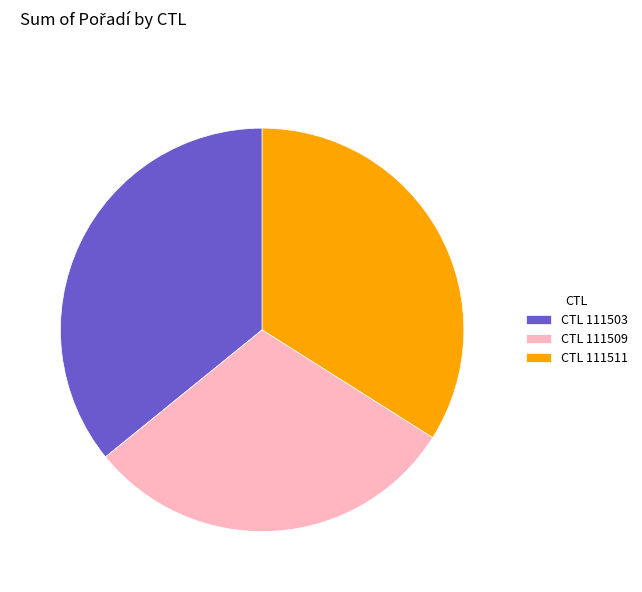

Combined, do CTL 111503 and CTL 111509 account for over 50%?

Yes